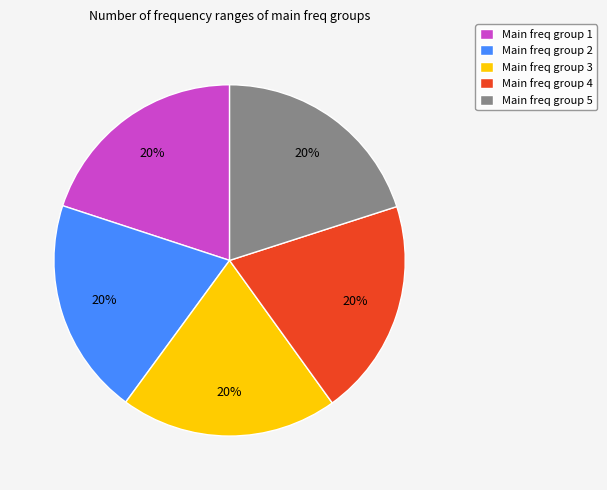

Approximately how many times larger is the value at Main freq group 3 compared to Main freq group 1?

1.0